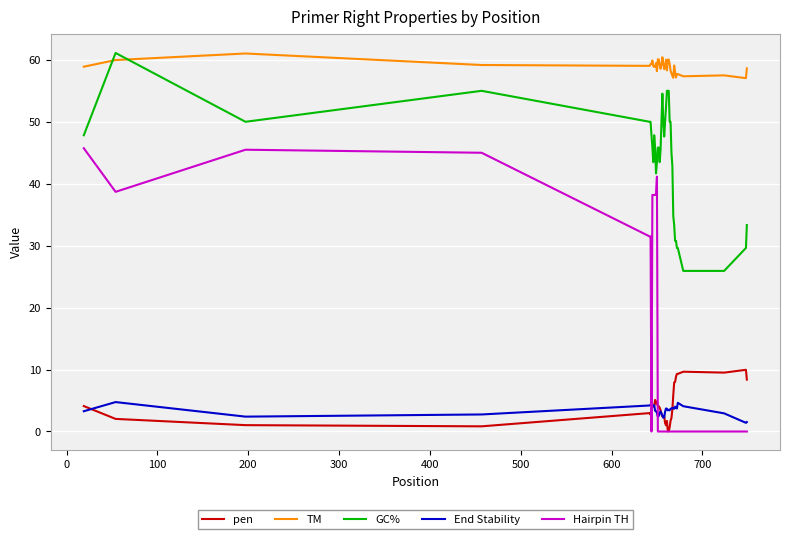

What is the average value of the pen series?

4.2